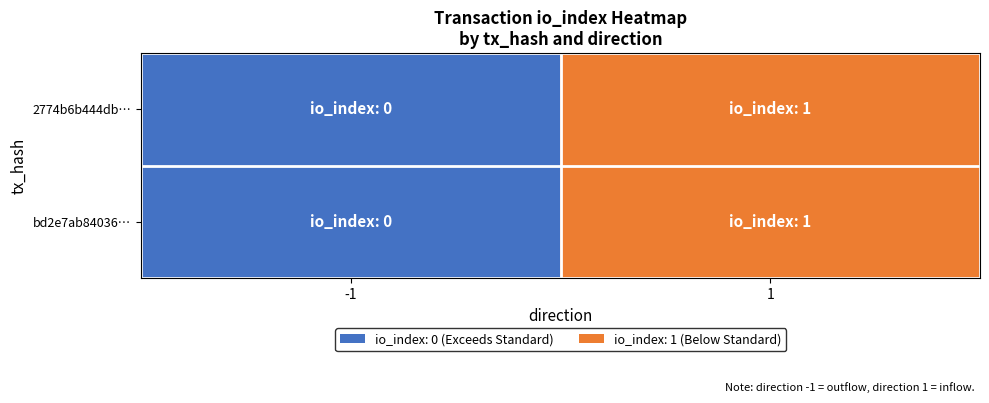

Count the number of categories in the chart.

2